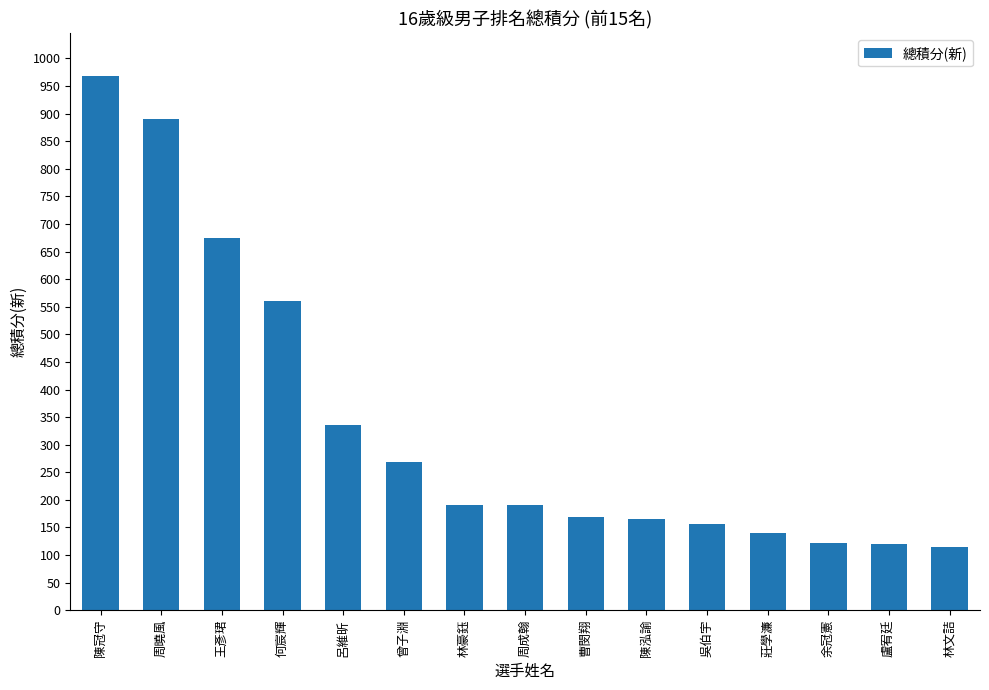

What is the change in value from 曾子淵 to 陳泓諭?

-103.5